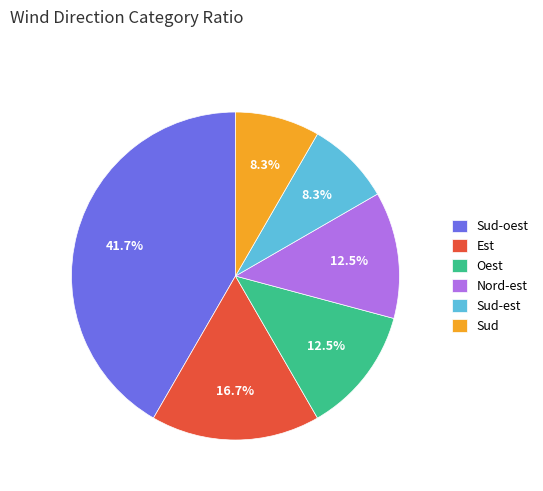

Which category has the biggest portion of the pie?

Sud-oest